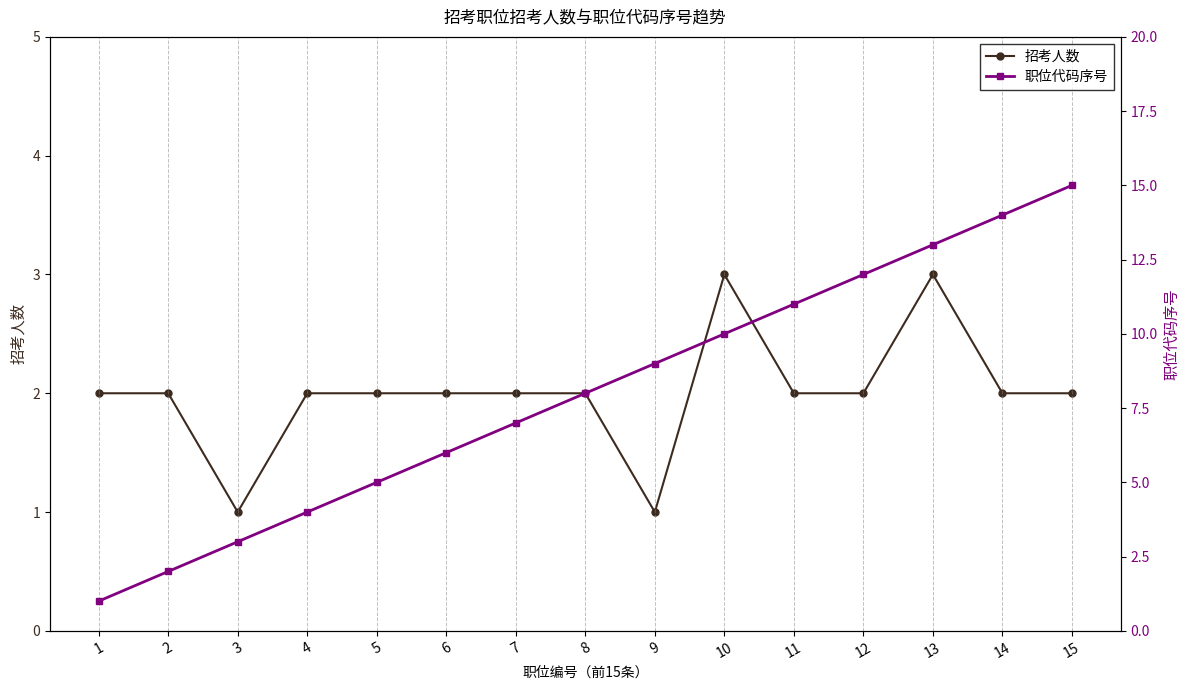

Is the value of 招考人数 at 8 greater than the value of 职位代码序号 at 1?

Yes